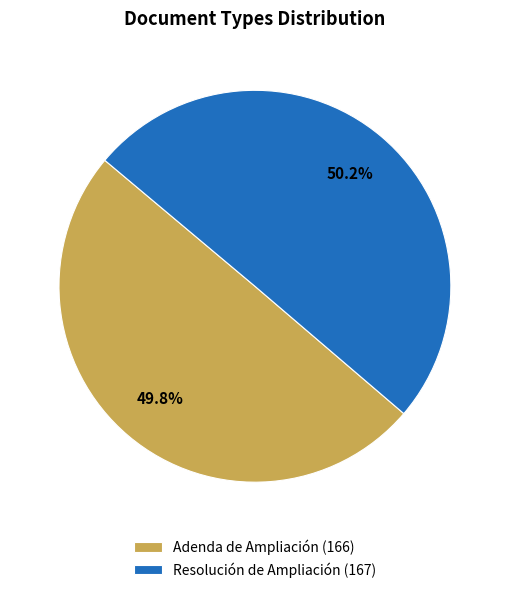

To the nearest percent, what is the combined percentage of Resolución de Ampliación and Adenda de Ampliación?

100%